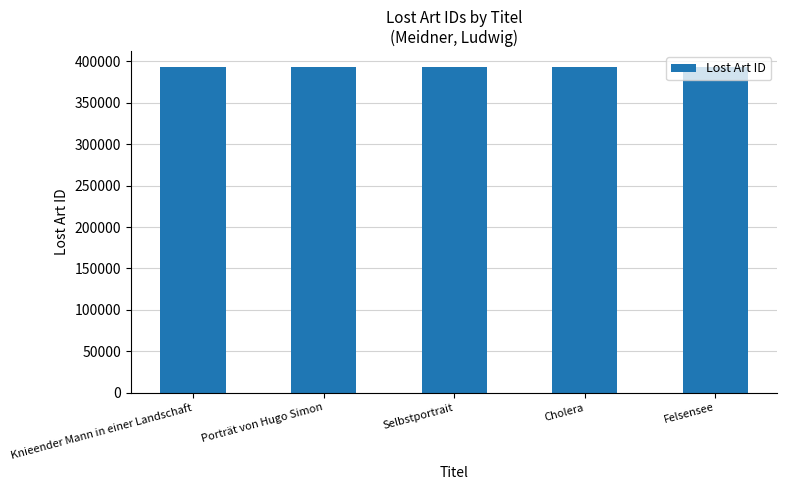

What value does the data have at Felsensee?

392587